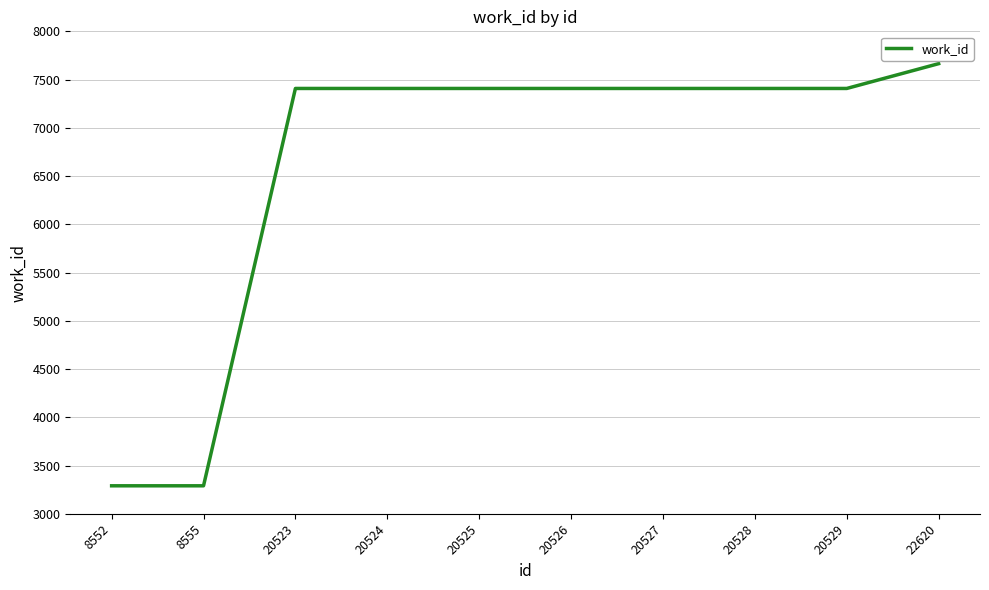

What is the ratio of the value at 22620 to the value at 8552?

2.3